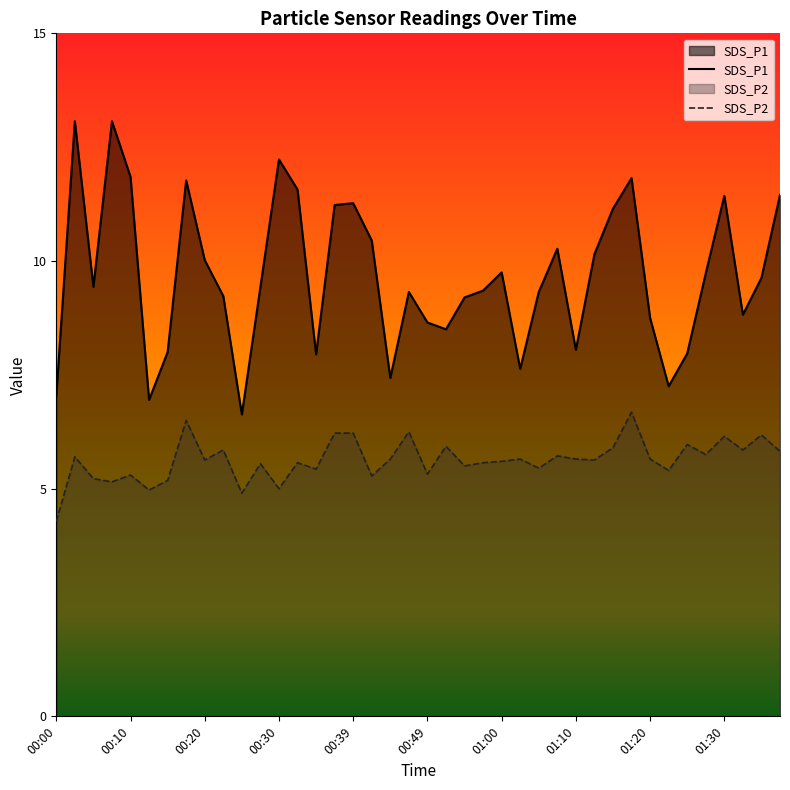

True or false: SDS_P2 and SDS_P1 cross at least once.

False